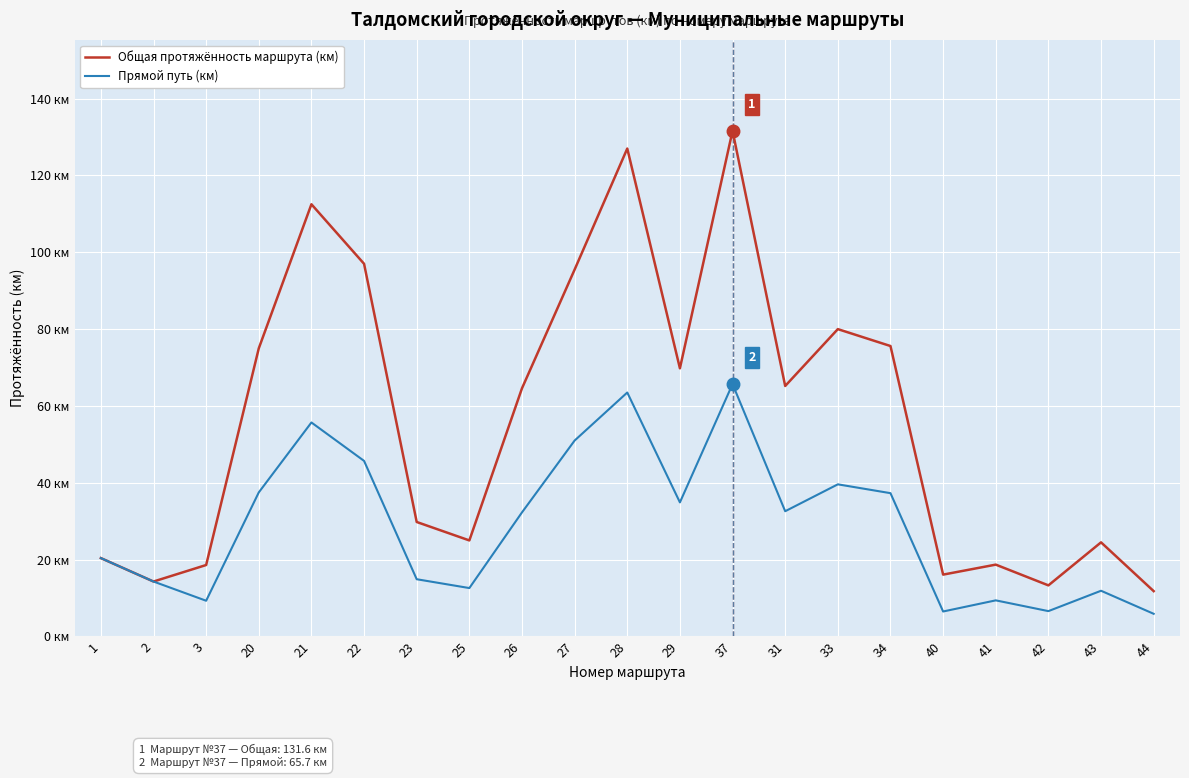

Is the value of Общая протяжённость маршрута (км) at 27 greater than the value of Прямой путь (км) at 27?

Yes